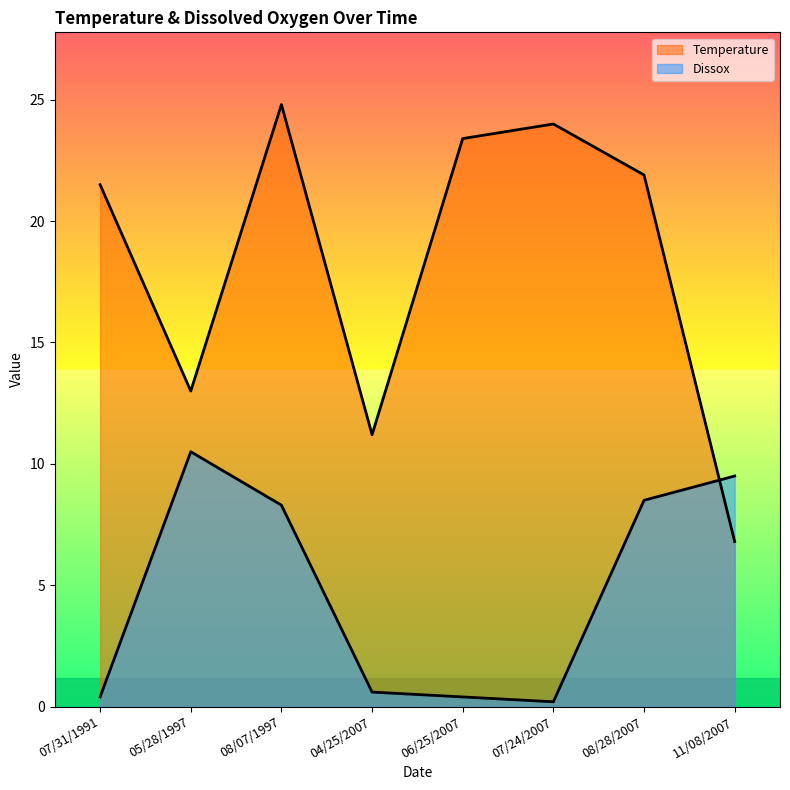

What are all the series names shown in the legend?

Temperature, Dissox